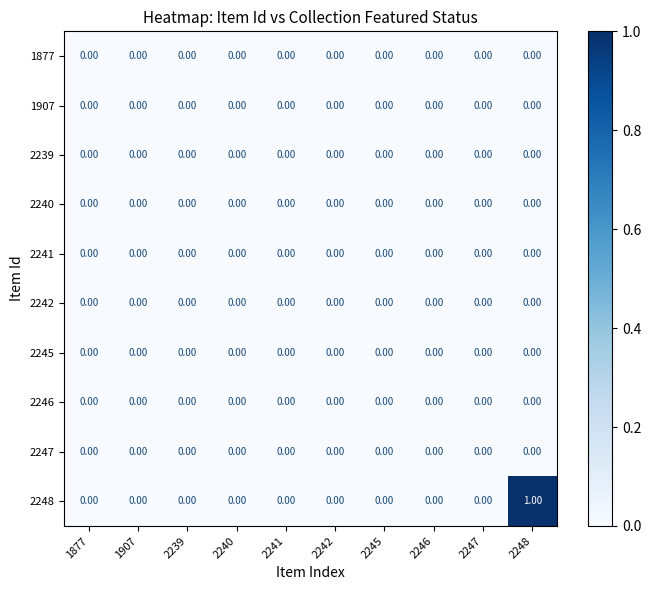

Which series has the largest range (max minus min)?

2248